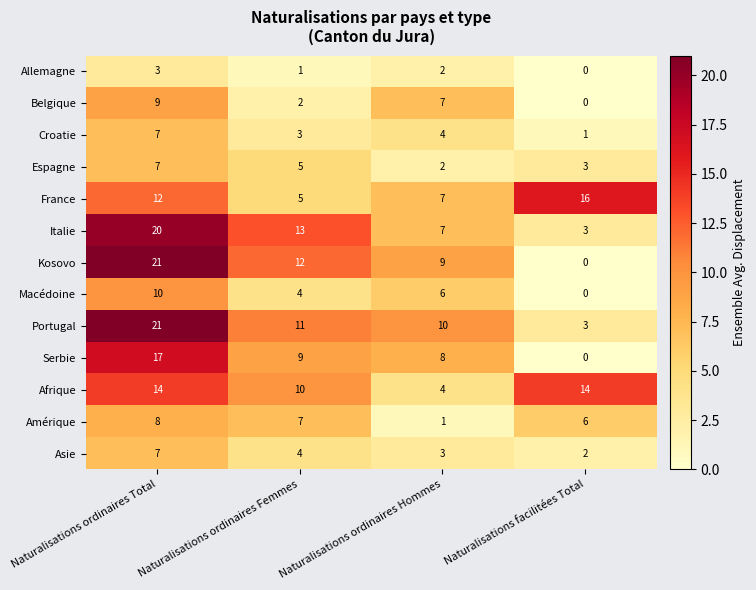

At how many categories does at least one series exceed 2?

4